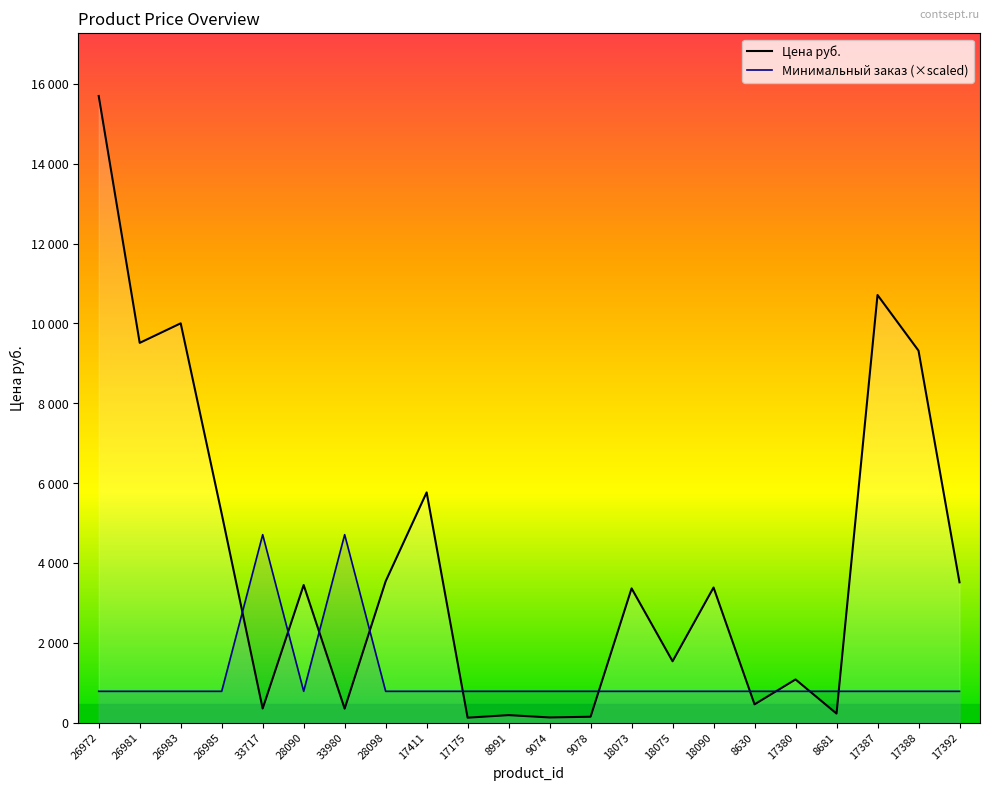

Reading right to left, transcribe all the data shown in this chart.

Цена руб.: 17392=3515.0	17388=9317.0	17387=10711.0	8681=227.0	17380=1082.0	8630=458.0	18090=3385.0	18075=1537.0	18073=3363.0	9078=148.0	9074=130.0	8991=188.3	17175=124.0	17411=5767.0	28098=3540.0	33980=350.0	28090=3447.0	33717=353.0	26985=5233.0	26983=10002.0	26981=9512.0	26972=15696.0
Минимальный заказ (×scaled): 17392=784.8	17388=784.8	17387=784.8	8681=784.8	17380=784.8	8630=784.8	18090=784.8	18075=784.8	18073=784.8	9078=784.8	9074=784.8	8991=784.8	17175=784.8	17411=784.8	28098=784.8	33980=4708.8	28090=784.8	33717=4708.8	26985=784.8	26983=784.8	26981=784.8	26972=784.8